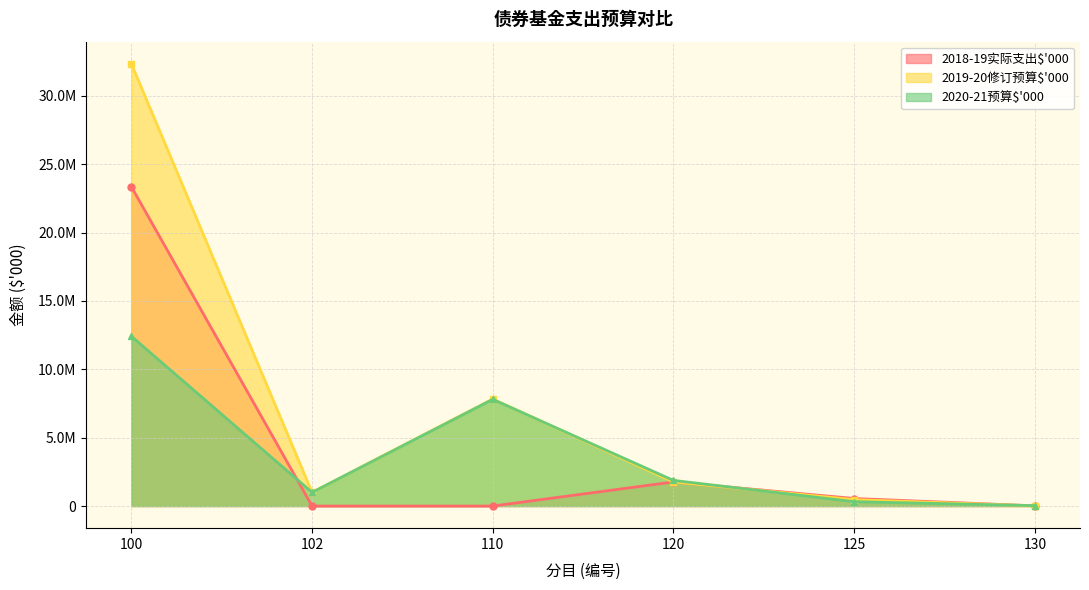

Is it true that 2020-21预算$'000 equals 1000000 at 102?

True